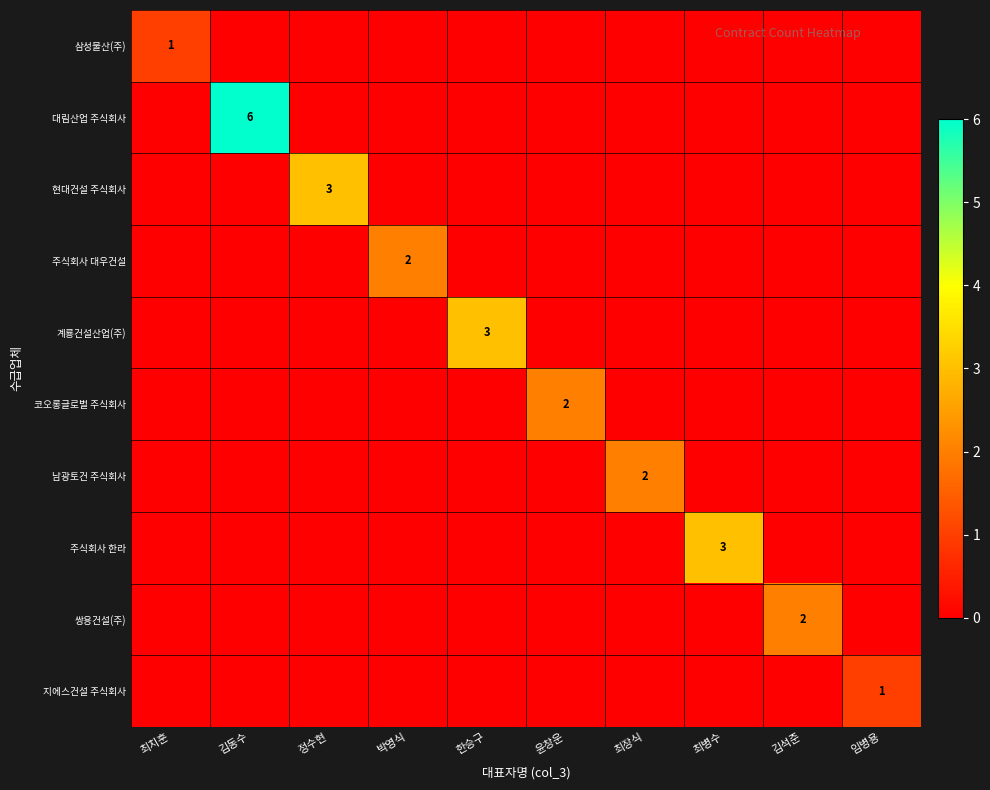

Is it true that 쌍용건설(주) equals 3 at 김석준?

False